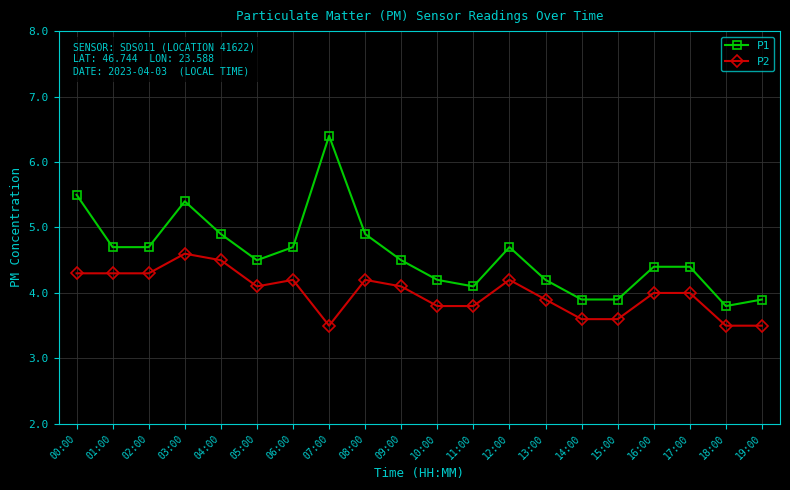

Count the number of data series in this chart.

2